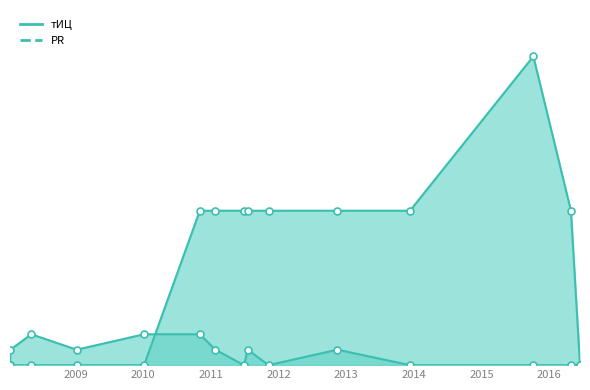

At which category does PR reach its first local peak?

2008-05-06